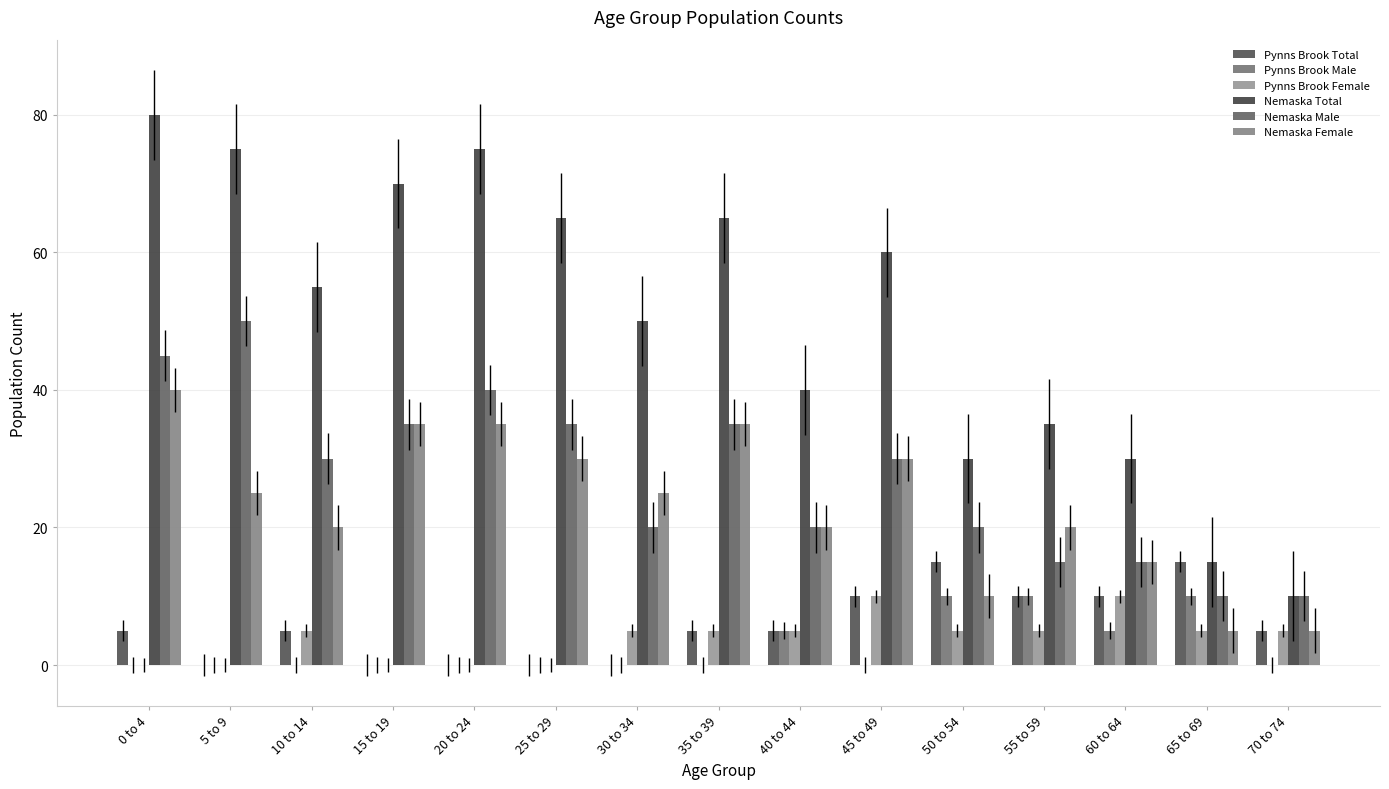

How many data points does each series have?

15